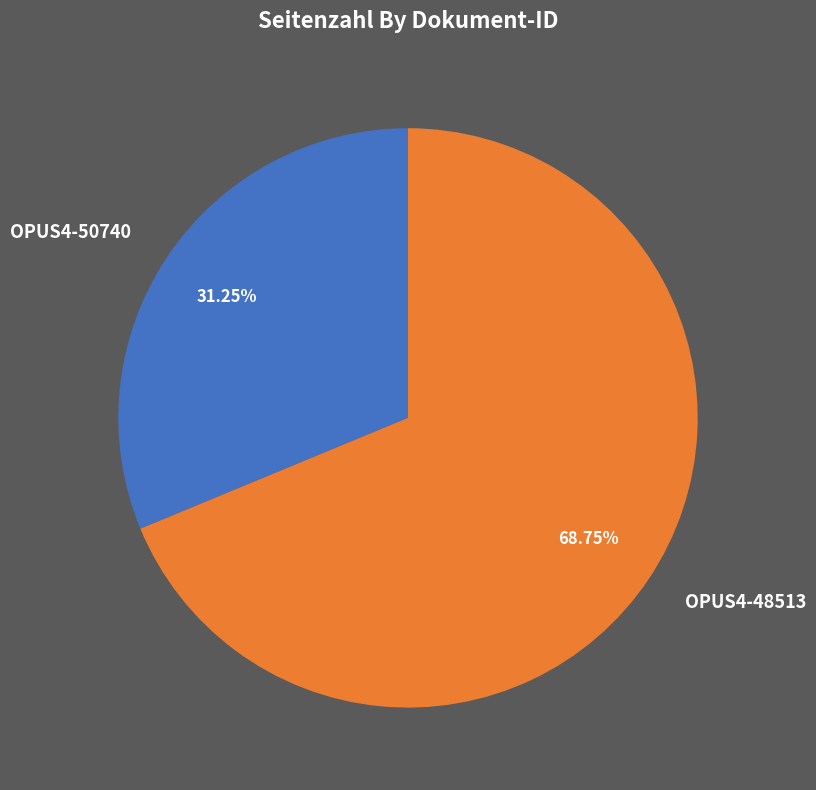

Which category accounts for the majority?

OPUS4-48513